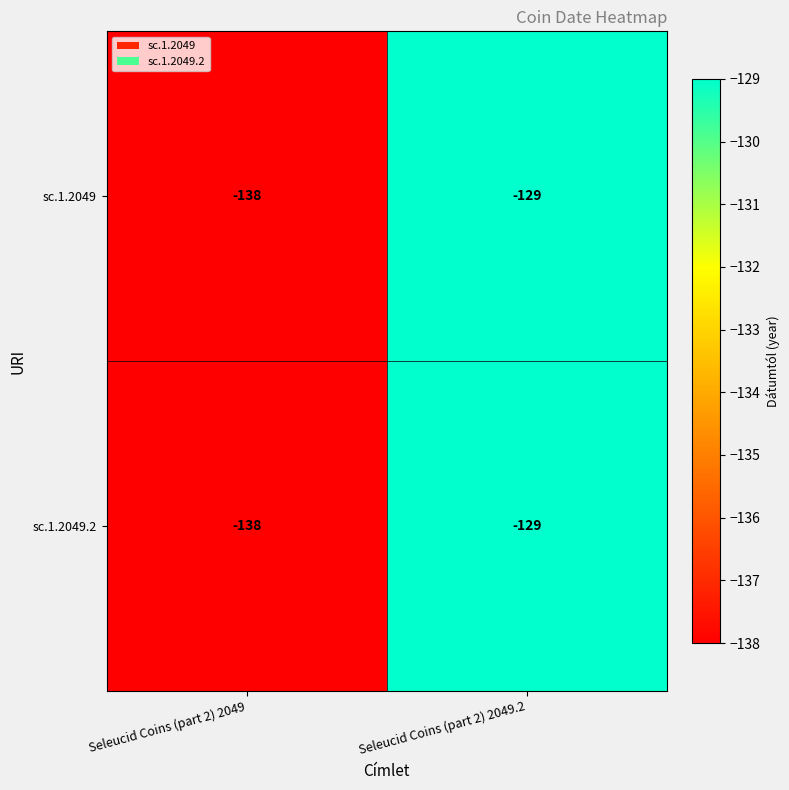

Reading right to left, what are all the values shown in this chart?

sc.1.2049: -129	-138
sc.1.2049.2: -129	-138